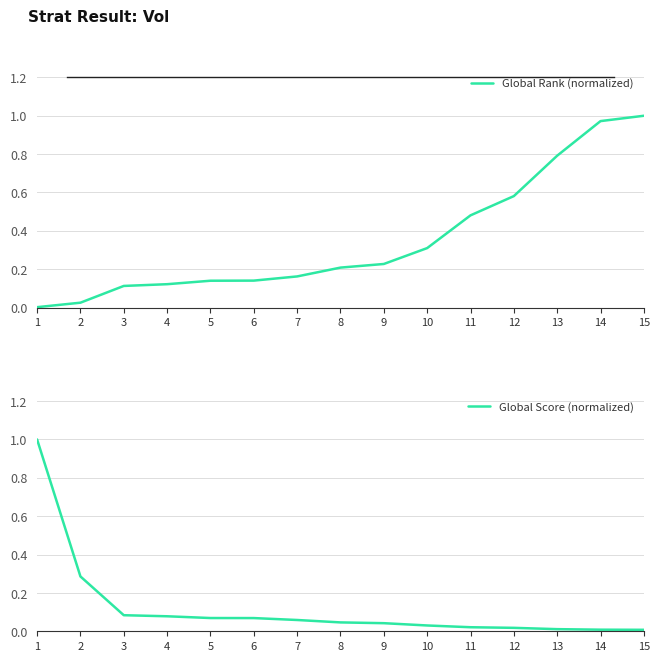

True or false: Global Rank (normalized) has more than 2 interior local peaks.

False